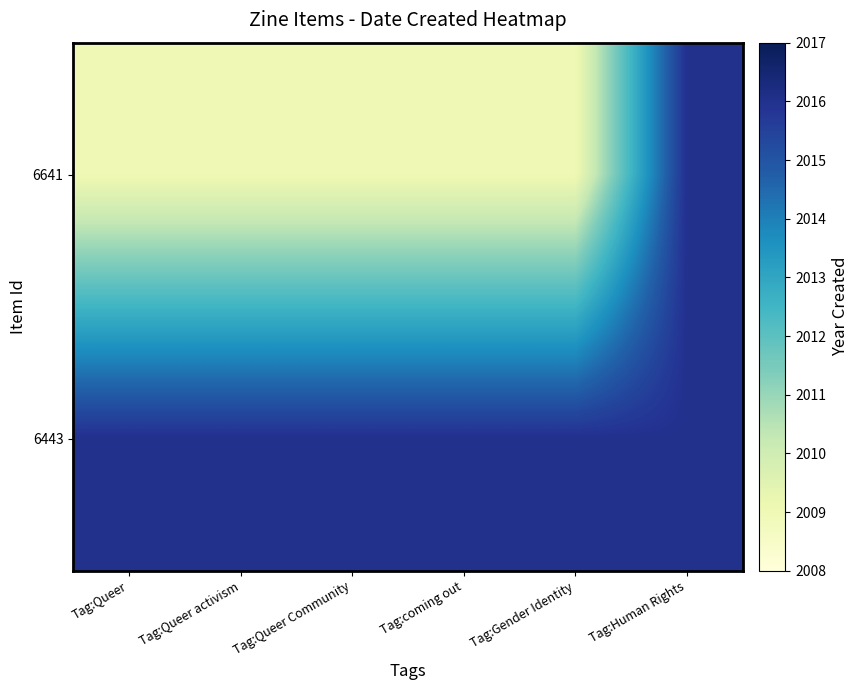

List the series in order of their overall mean, highest first.

6443, 6641